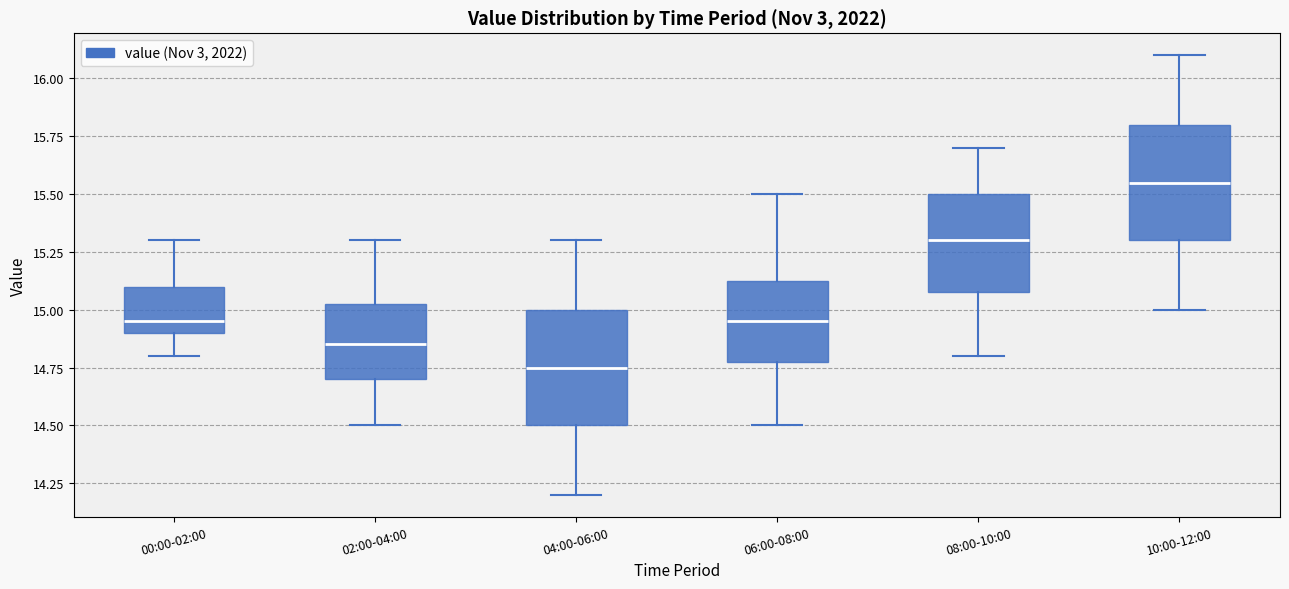

Which box has the lowest median line?

04:00-06:00